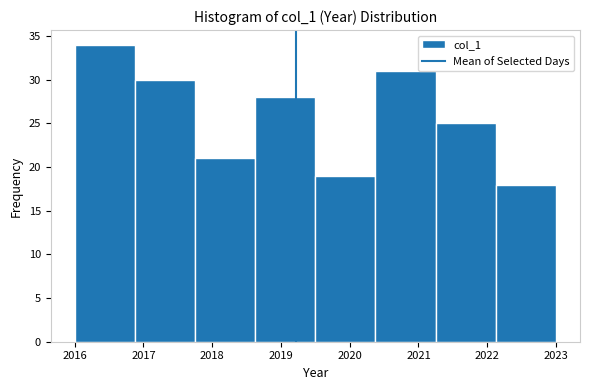

What is the height of the bar covering 2019.5 to 2020.4 on the x-axis? Neither the bar edges nor the heights are printed on the chart, so give them approximately, as read against the axes.

19